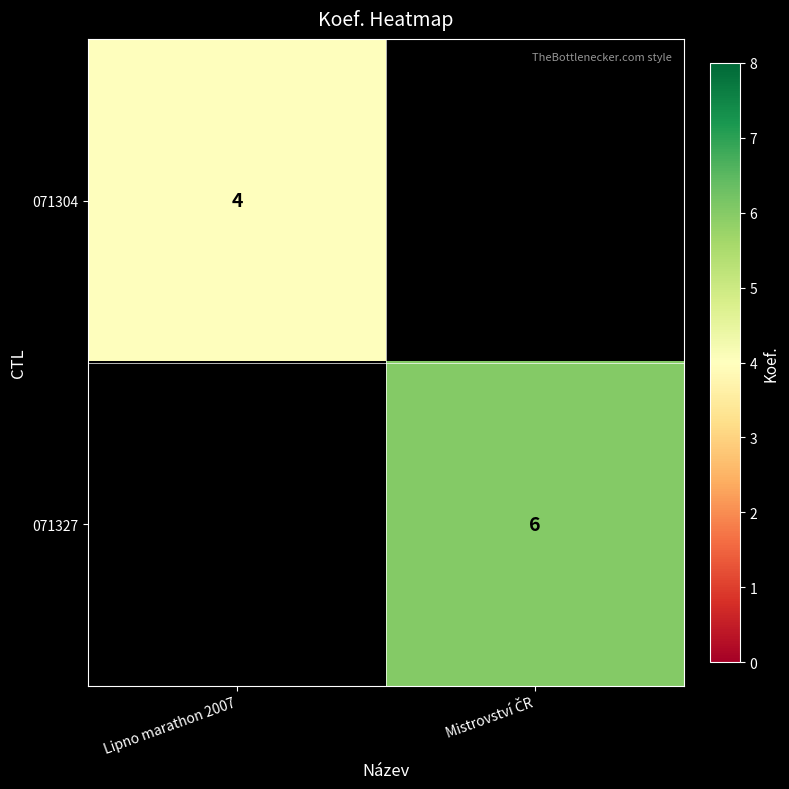

Is it true that 071304 equals 2 at Lipno marathon 2007?

False